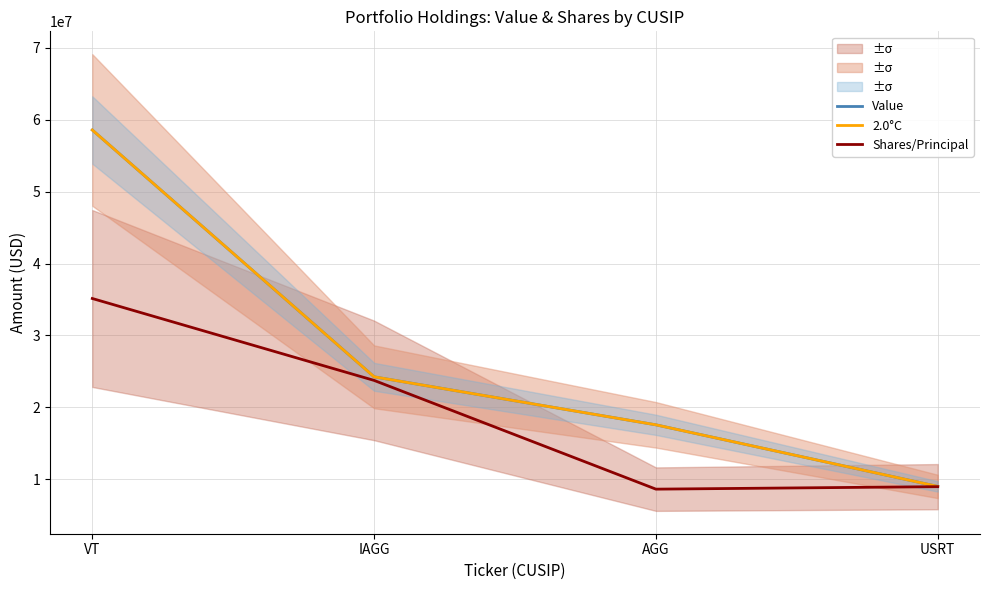

How many data points in 2.0°C are above 24252000?

1